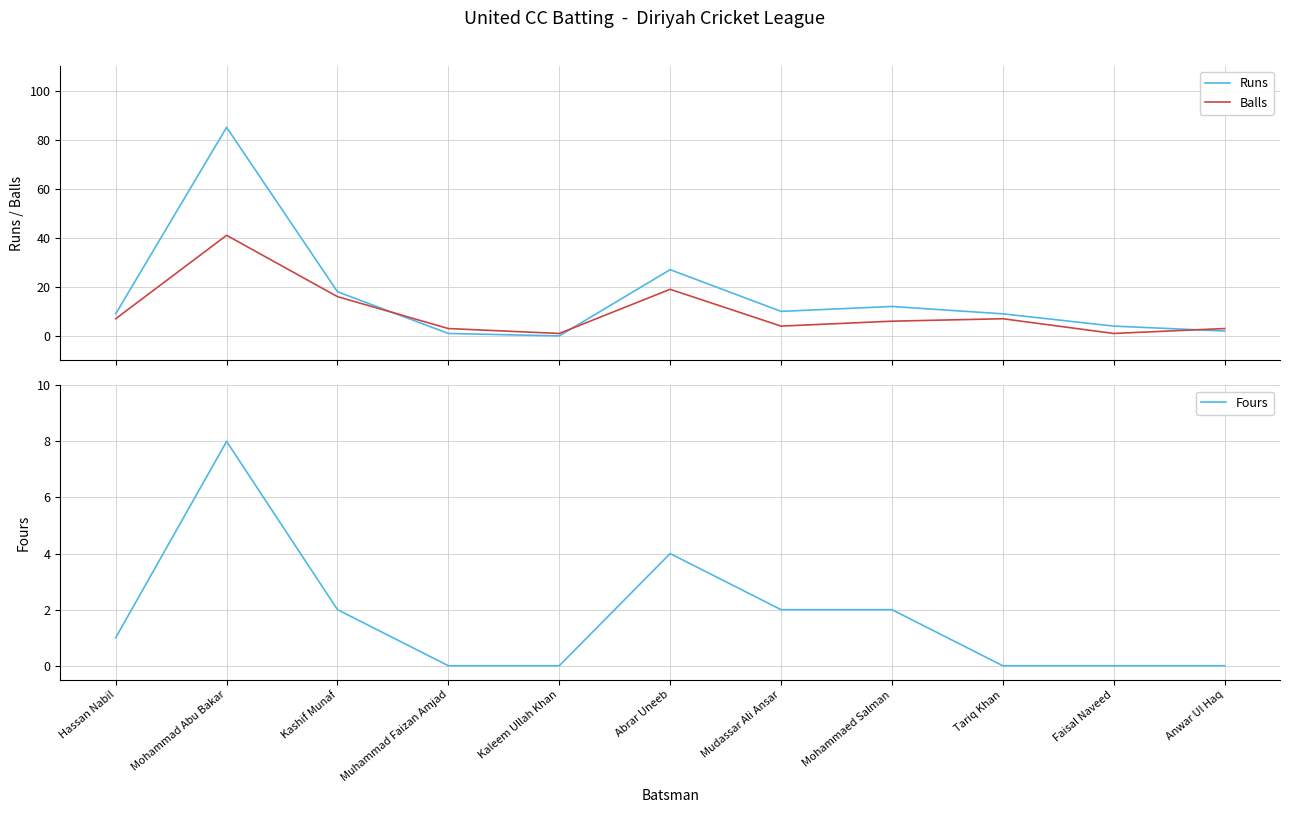

True or false: Runs and Balls cross at least once.

True